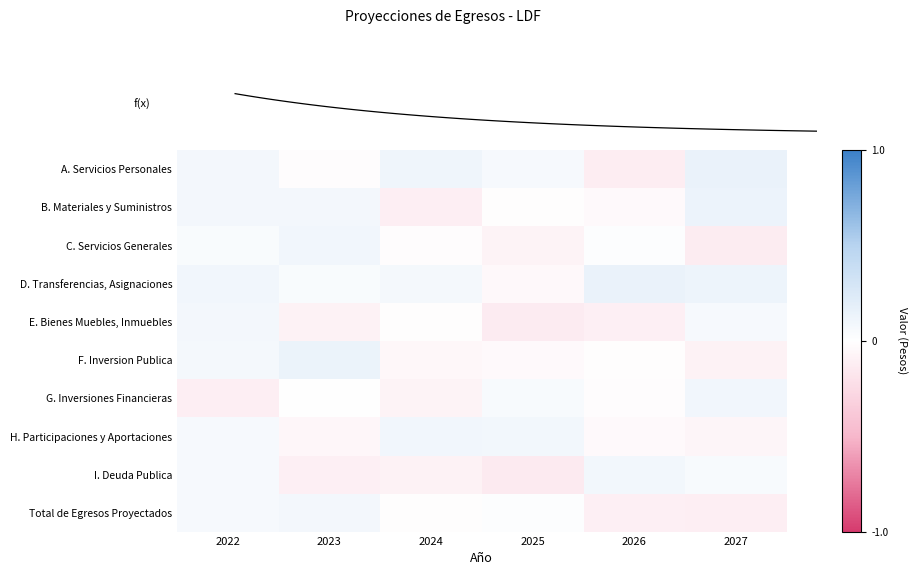

What is the greatest value displayed?

0.1